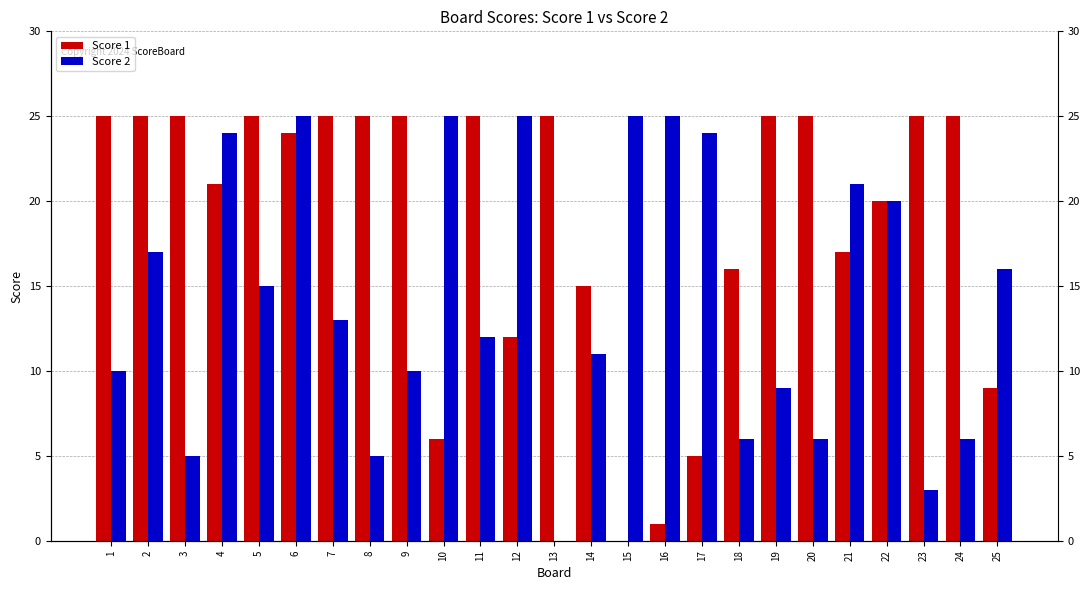

Which series changed the most between 9 and 12?

Score 2